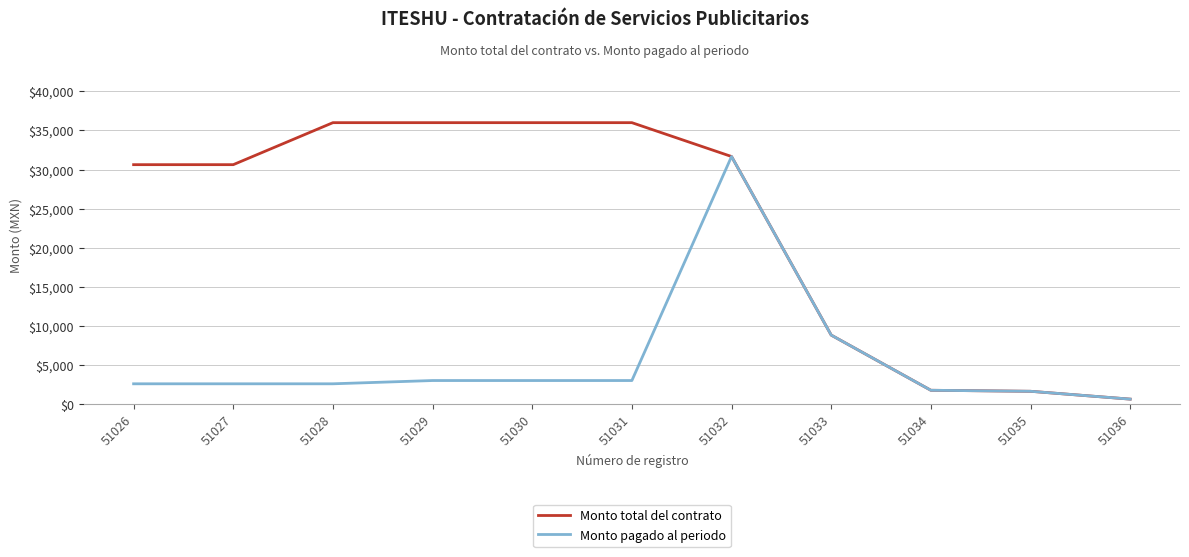

Rank the series at 51028 from highest to lowest value.

Monto total del contrato, Monto pagado al periodo